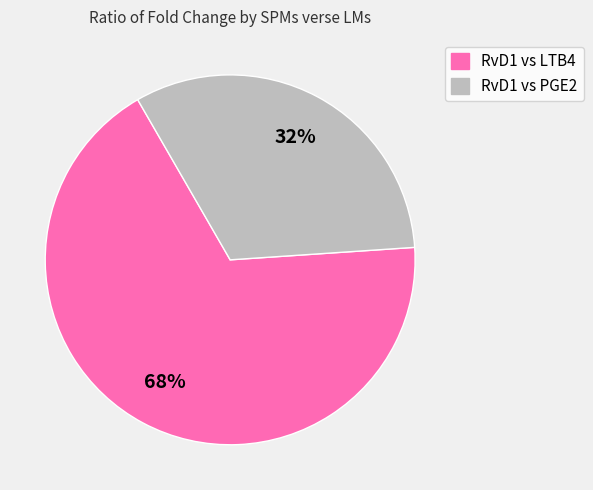

True or false: RvD1 vs PGE2 accounts for 58% of the total.

False